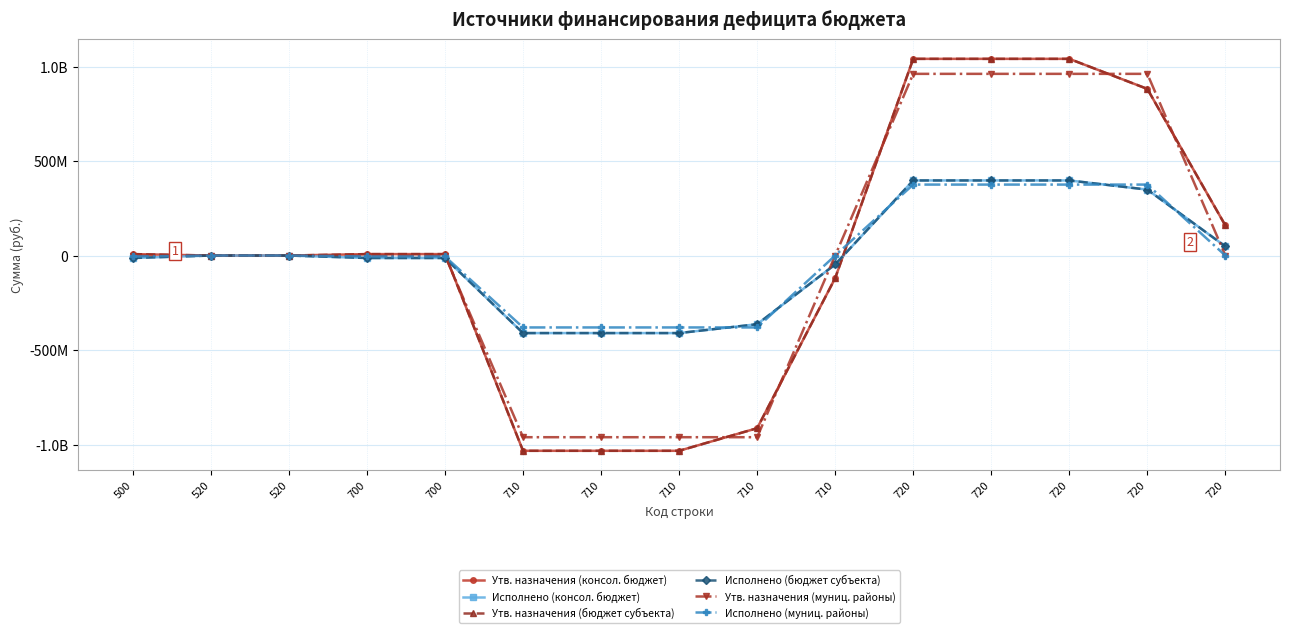

Is this an area chart (filled region under the line)?

No